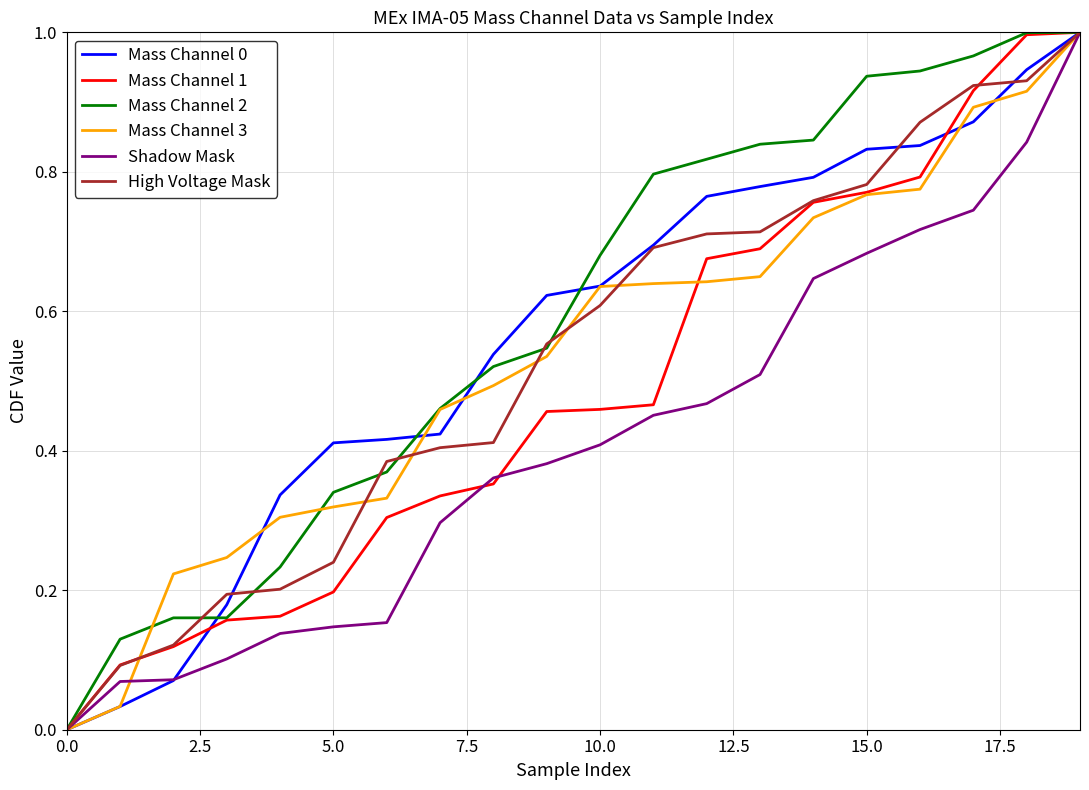

Does the chart have visible grid lines?

Yes